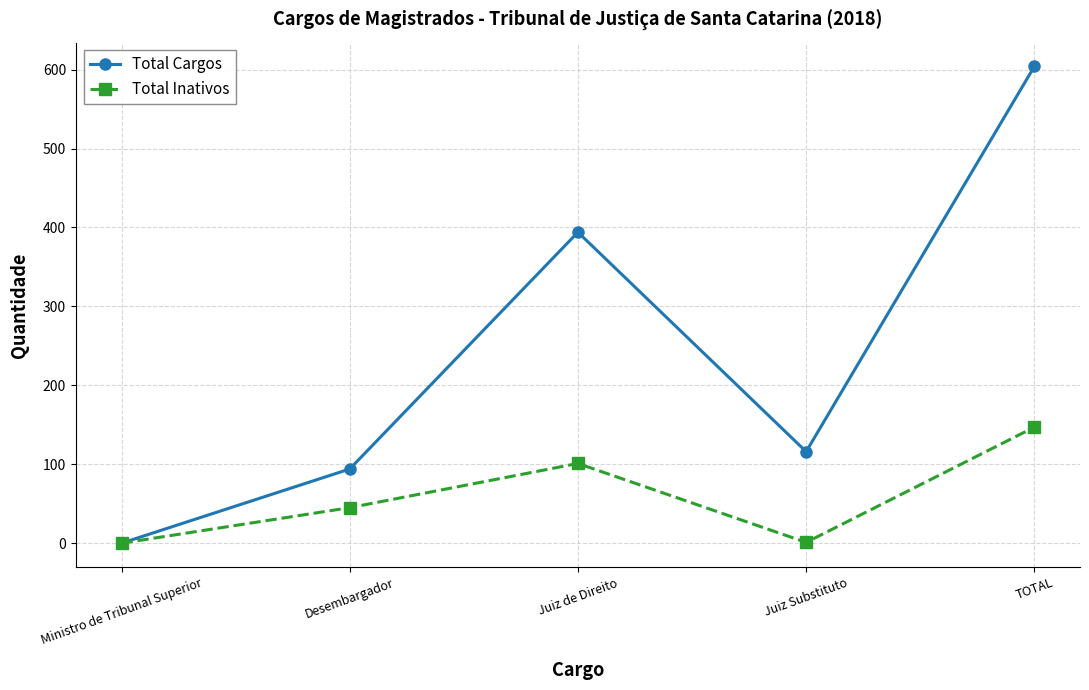

What is the highest value of the Total Cargos series?

604